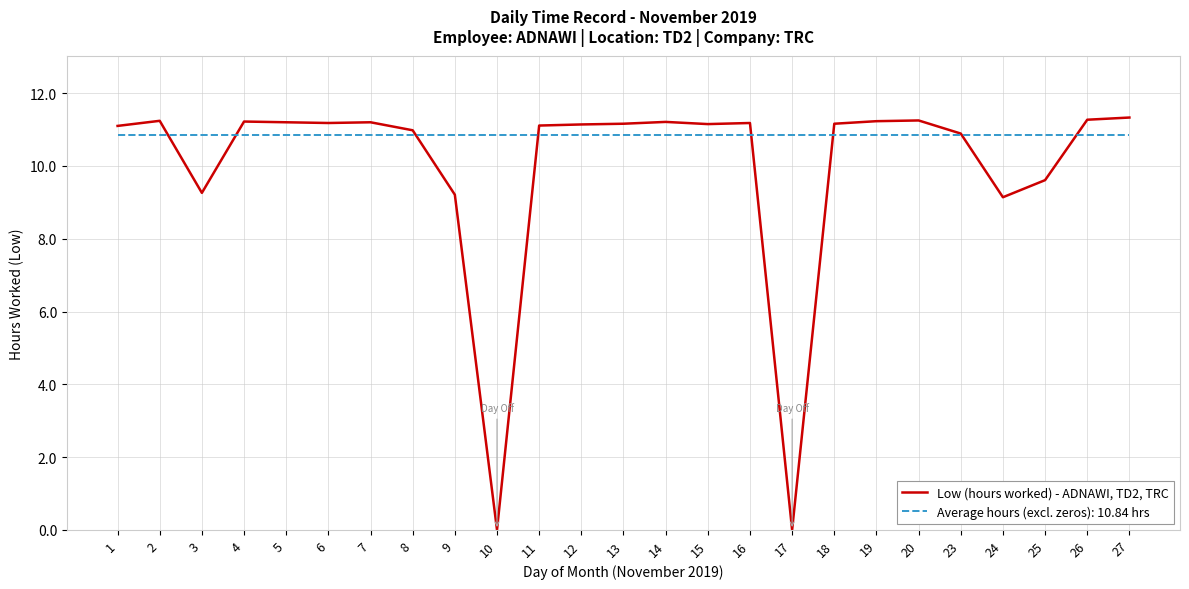

Which series has the largest range (max minus min)?

Low (hours worked) - ADNAWI, TD2, TRC